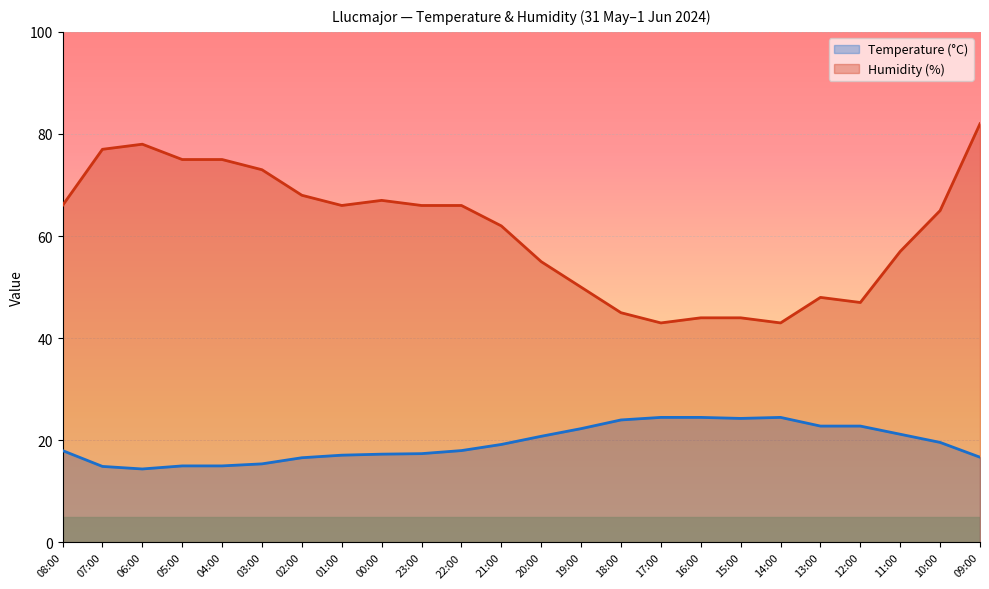

How many lines are shown in the chart?

2